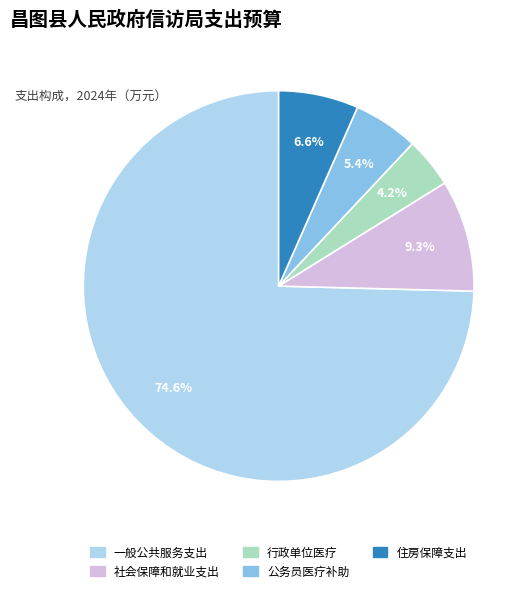

Rank the categories by value from highest to lowest.

一般公共服务支出, 社会保障和就业支出, 住房保障支出, 公务员医疗补助, 行政单位医疗